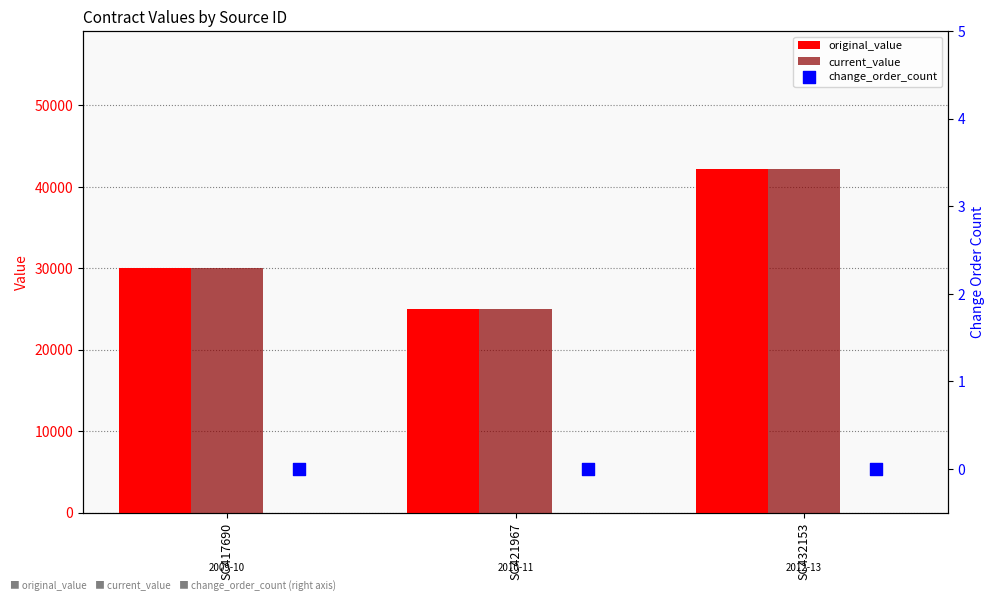

Which series reaches the maximum Y coordinate?

original_value